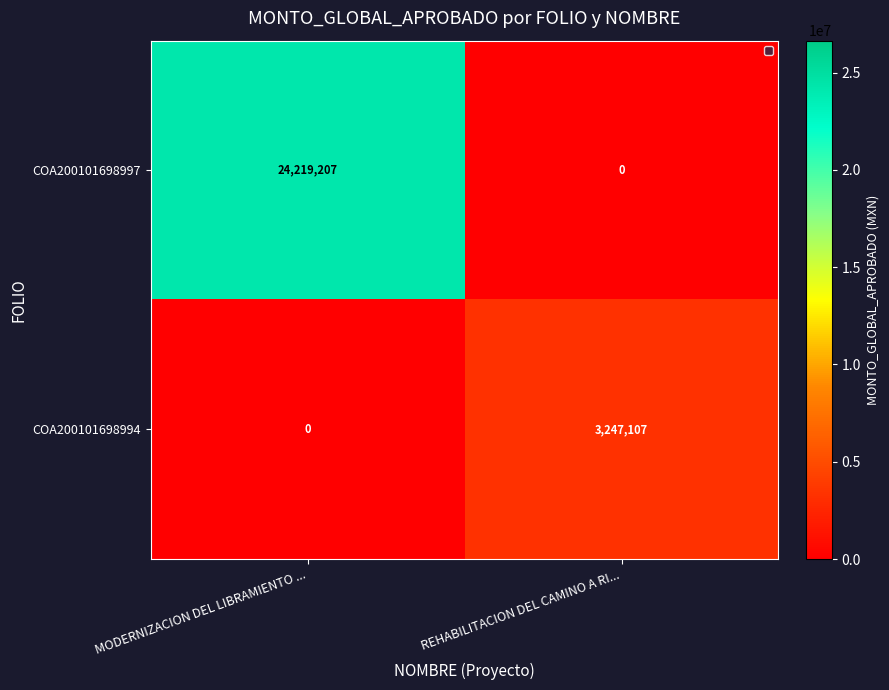

True or false: COA200101698994 has a value of -1955022 at MODERNIZACION DEL LIBRAMIENTO ....

False